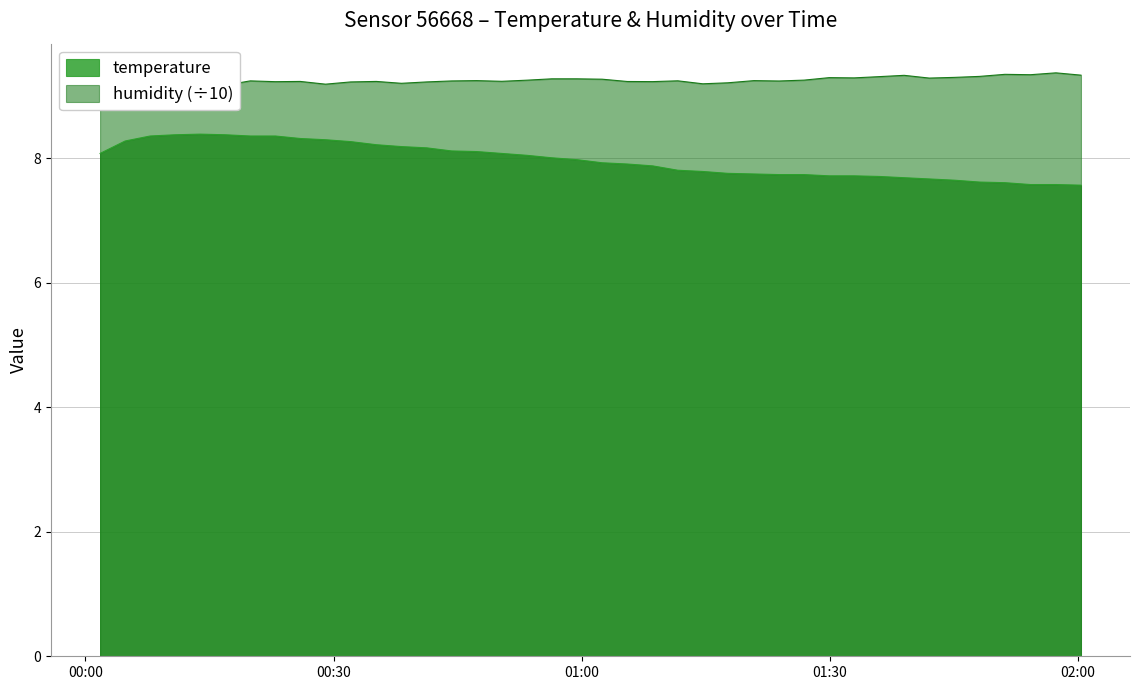

Reading left to right, transcribe all the data shown in this chart.

temperature: 8.1	8.3	8.4	8.4	8.4	8.4	8.4	8.4	8.3	8.3	8.3	8.2	8.2	8.2	8.1	8.1	8.1	8.1	8.0	8.0	7.9	7.9	7.9	7.8	7.8	7.8	7.8	7.7	7.7	7.7	7.7	7.7	7.7	7.7	7.7	7.6	7.6	7.6	7.6	7.6
humidity: 9.3	9.3	9.2	9.3	9.2	9.2	9.2	9.2	9.2	9.2	9.2	9.2	9.2	9.2	9.2	9.2	9.2	9.3	9.3	9.3	9.3	9.2	9.2	9.2	9.2	9.2	9.2	9.2	9.3	9.3	9.3	9.3	9.3	9.3	9.3	9.3	9.4	9.3	9.4	9.3